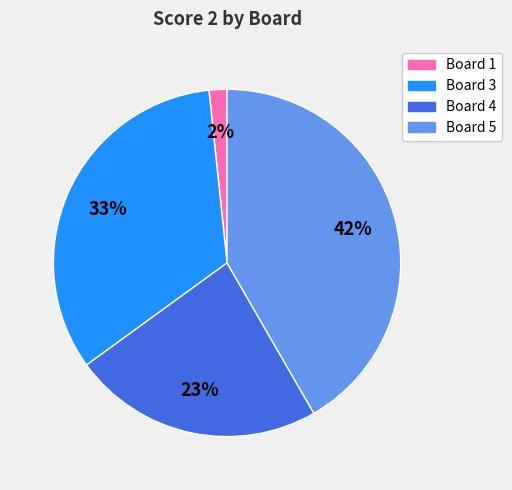

To the nearest percent, what is the difference between the largest and smallest slice percentages?

40%